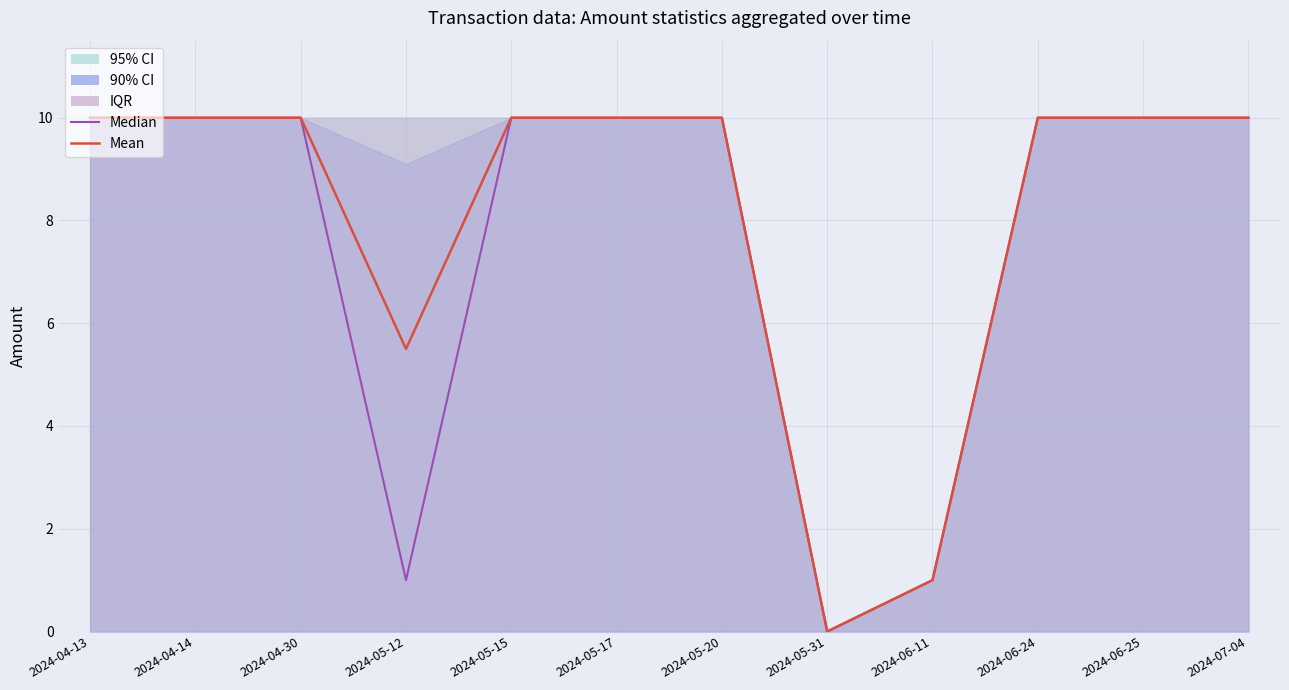

Reading right to left, list all the values displayed in this chart.

Median: 2024-07-04=10.0	2024-06-25=10.0	2024-06-24=10.0	2024-06-11=1.0	2024-05-31=0.0	2024-05-20=10.0	2024-05-17=10.0	2024-05-15=10.0	2024-05-12=1.0	2024-04-30=10.0	2024-04-14=10.0	2024-04-13=10.0
Mean: 2024-07-04=10.0	2024-06-25=10.0	2024-06-24=10.0	2024-06-11=1.0	2024-05-31=0.0	2024-05-20=10.0	2024-05-17=10.0	2024-05-15=10.0	2024-05-12=5.5	2024-04-30=10.0	2024-04-14=10.0	2024-04-13=10.0